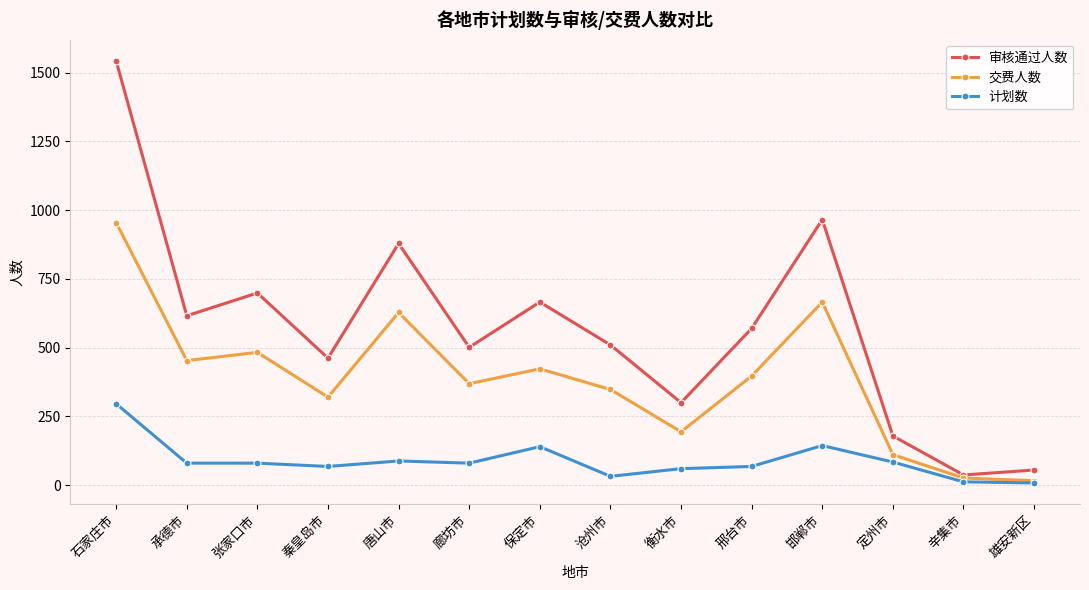

How many lines are shown in the chart?

3